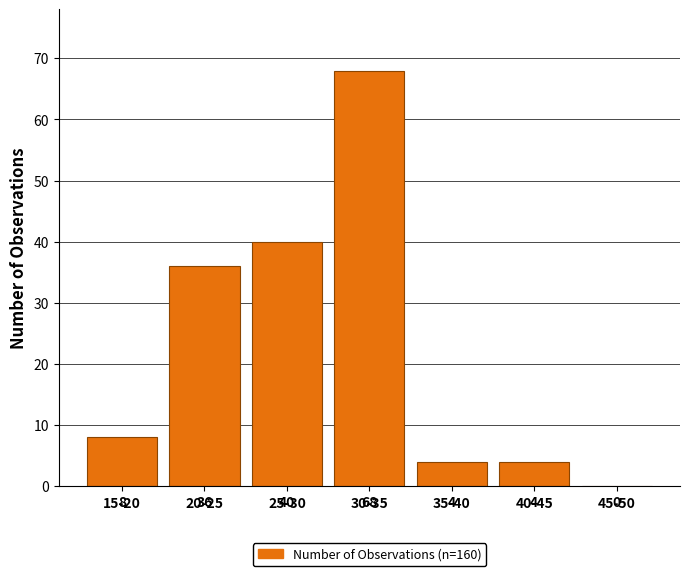

Reading left to right, list all the values displayed in this chart.

15-20=8	20-25=36	25-30=40	30-35=68	35-40=4	40-45=4	45-50=0